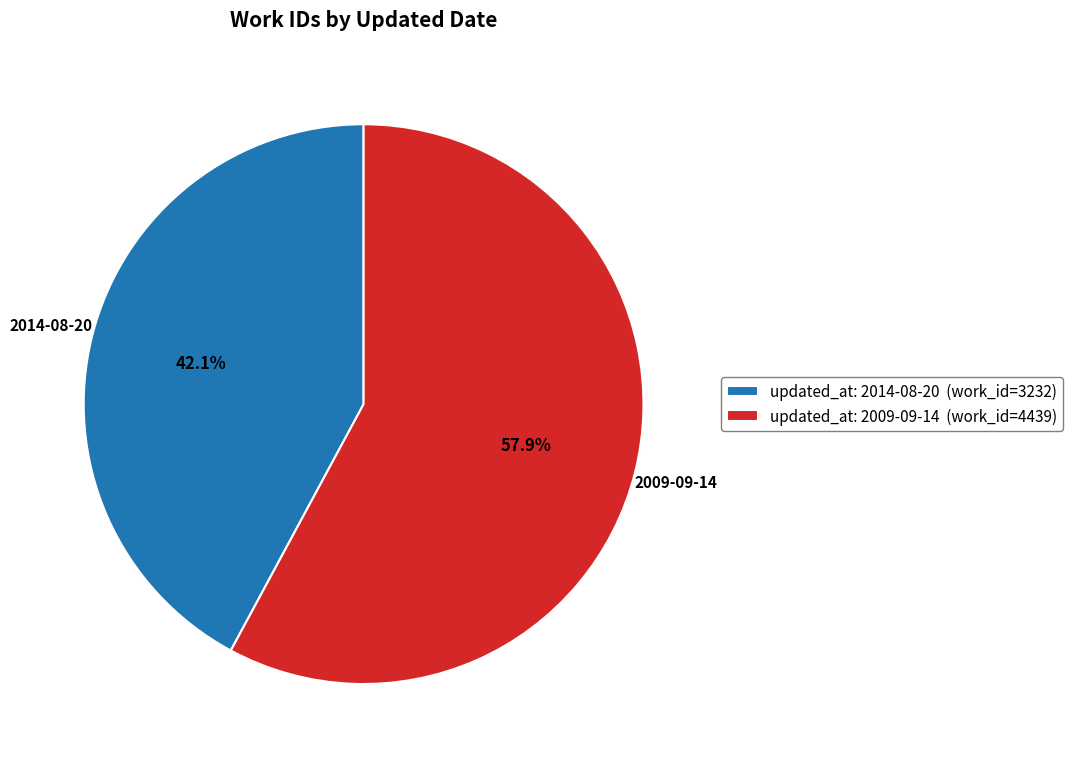

How many slices are in this pie chart?

2